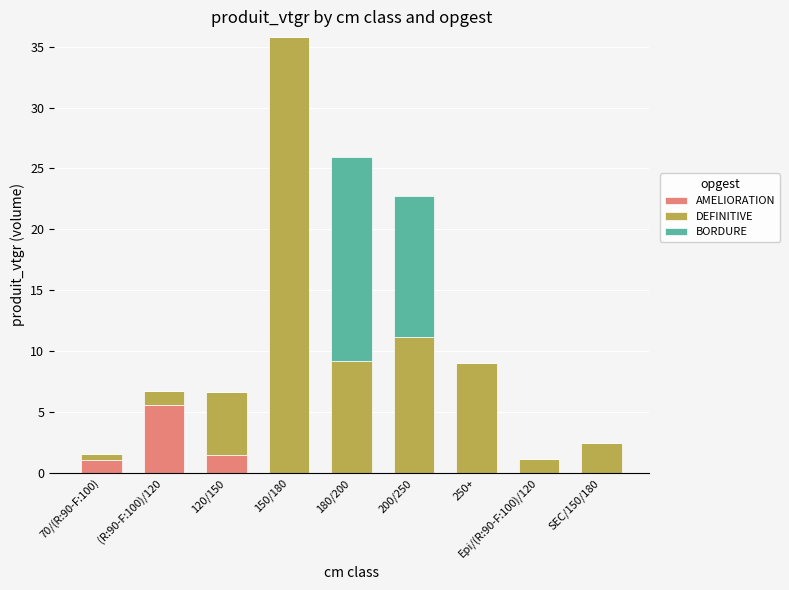

What is the total value across all series at (R:90-F:100)/120?

6.7